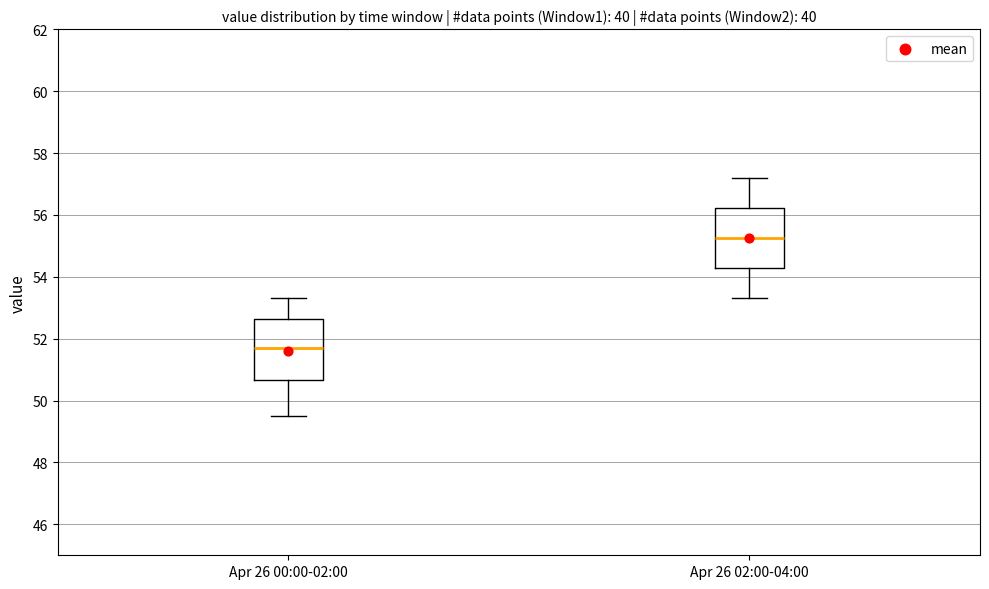

Reading left to right, read every box against the y-axis: the position of its median line, the range the box covers, and the ends of its whiskers. The values are not printed on the chart, so give them approximately, as read against the axis.

Apr 26 00:00-02:00: median 51.8, box 50.6 to 52.6, whiskers 49.6 to 53.4
Apr 26 02:00-04:00: median 55.2, box 54.2 to 56.2, whiskers 53.4 to 57.2